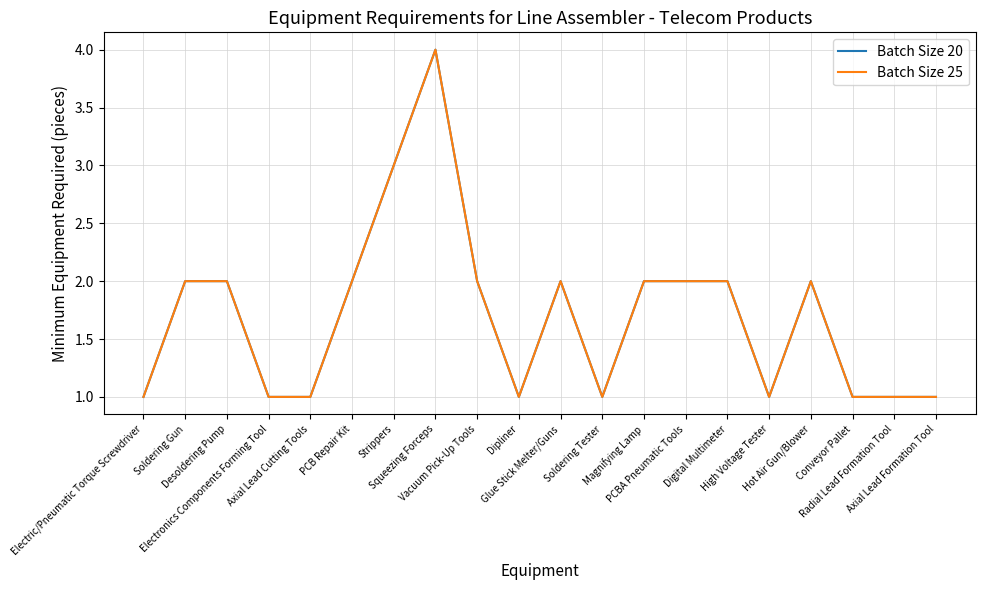

Is this an area chart (filled region under the line)?

No